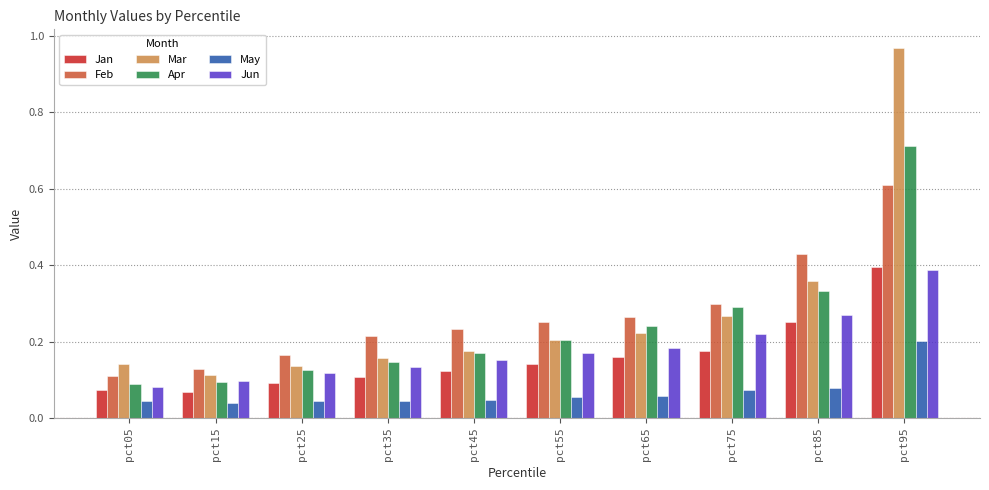

Which series has the largest range (max minus min)?

Mar